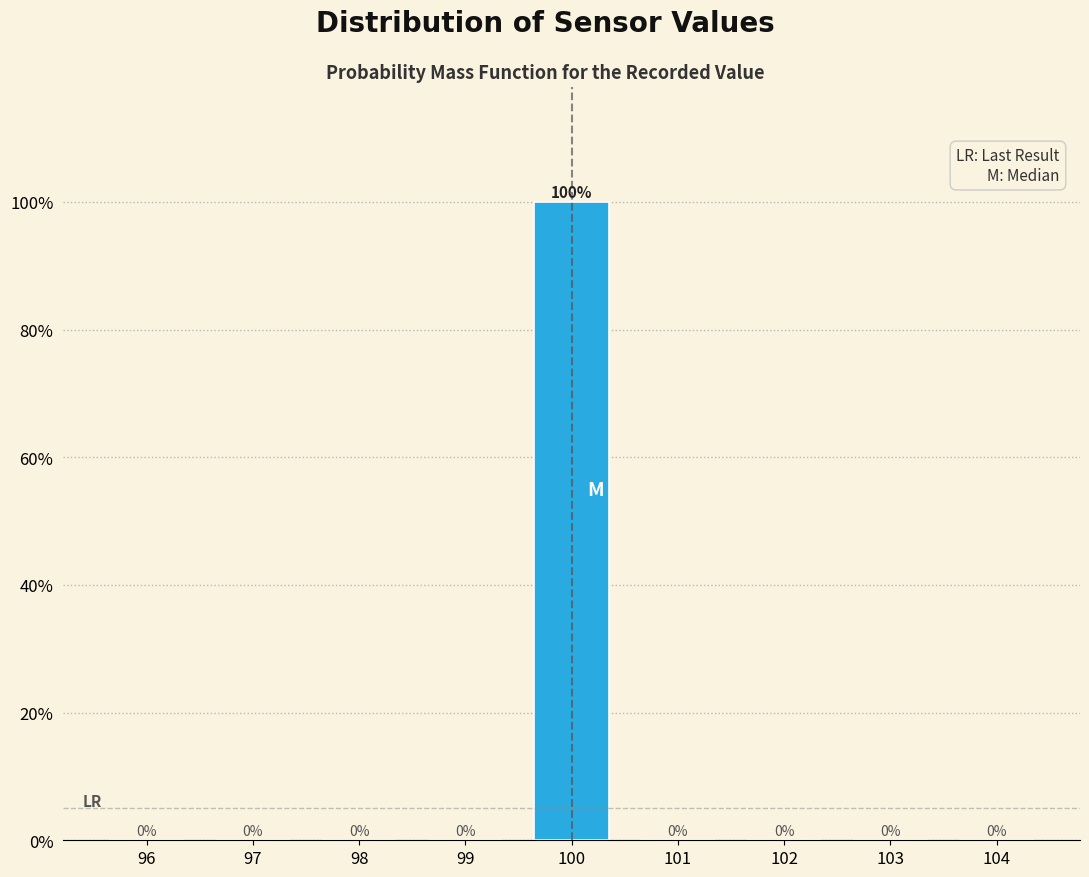

Reading left to right, list every bar in this chart as the range it spans on the x-axis followed by its height.

95.5 to 96.5: 0
96.5 to 97.5: 0
97.5 to 98.5: 0
98.5 to 99.5: 0
99.5 to 100.5: 100
100.5 to 101.5: 0
101.5 to 102.5: 0
102.5 to 103.5: 0
103.5 to 104.5: 0